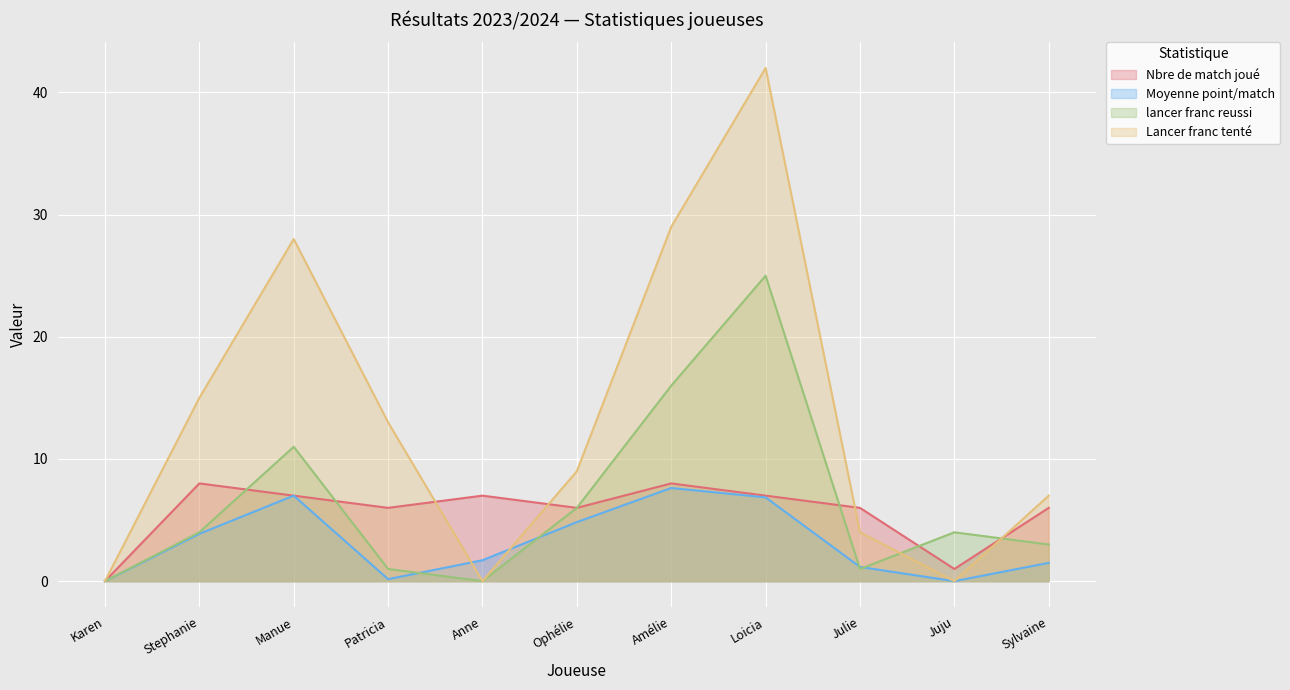

Reading left to right, transcribe all the data shown in this chart.

Nbre de match joué: Karen=0.0	Stephanie=8.0	Manue=7.0	Patricia=6.0	Anne=7.0	Ophélie=6.0	Amélie=8.0	Loicia=7.0	Julie=6.0	Juju=1.0	Sylvaine=6.0
Moyenne point/match: Karen=0.0	Stephanie=3.9	Manue=7.0	Patricia=0.2	Anne=1.7	Ophélie=4.8	Amélie=7.6	Loicia=6.9	Julie=1.2	Juju=0.0	Sylvaine=1.5
lancer franc reussi: Karen=0.0	Stephanie=4.0	Manue=11.0	Patricia=1.0	Anne=0.0	Ophélie=6.0	Amélie=16.0	Loicia=25.0	Julie=1.0	Juju=4.0	Sylvaine=3.0
Lancer franc tenté: Karen=0.0	Stephanie=15.0	Manue=28.0	Patricia=13.0	Anne=0.0	Ophélie=9.0	Amélie=29.0	Loicia=42.0	Julie=4.0	Juju=0.0	Sylvaine=7.0